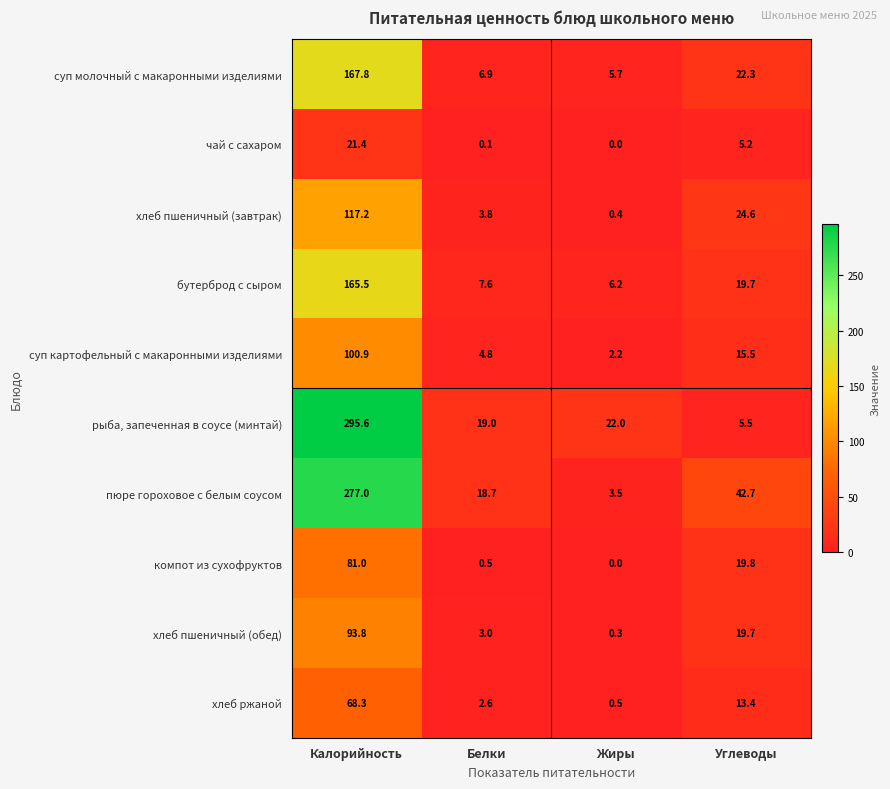

The хлеб ржаной series shows 0.5 at Жиры. True or false?

True